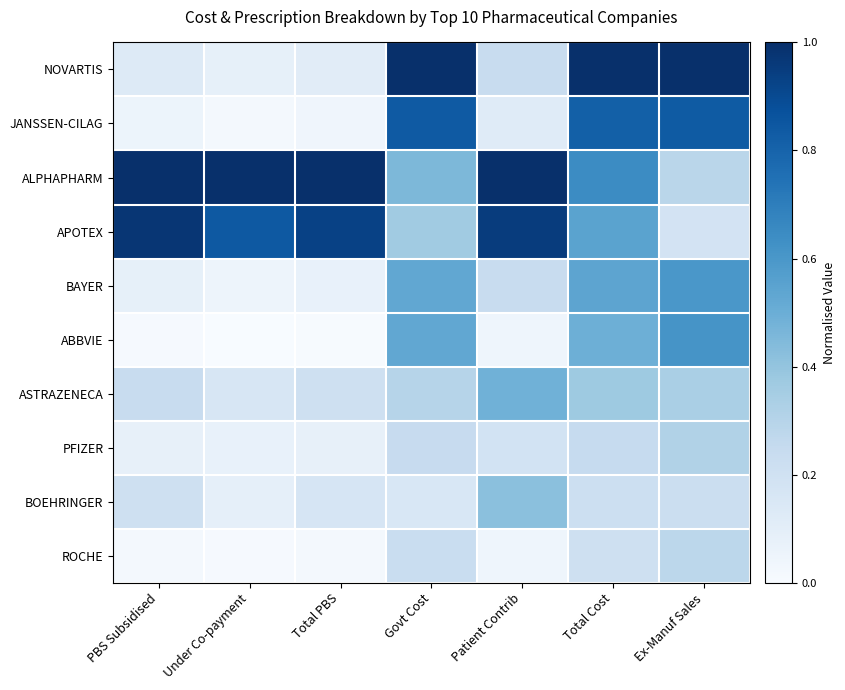

Rank the series by their maximum value, from lowest to highest.

ROCHE, PFIZER, BOEHRINGER, ASTRAZENECA, BAYER, ABBVIE, JANSSEN-CILAG, APOTEX, NOVARTIS, ALPHAPHARM